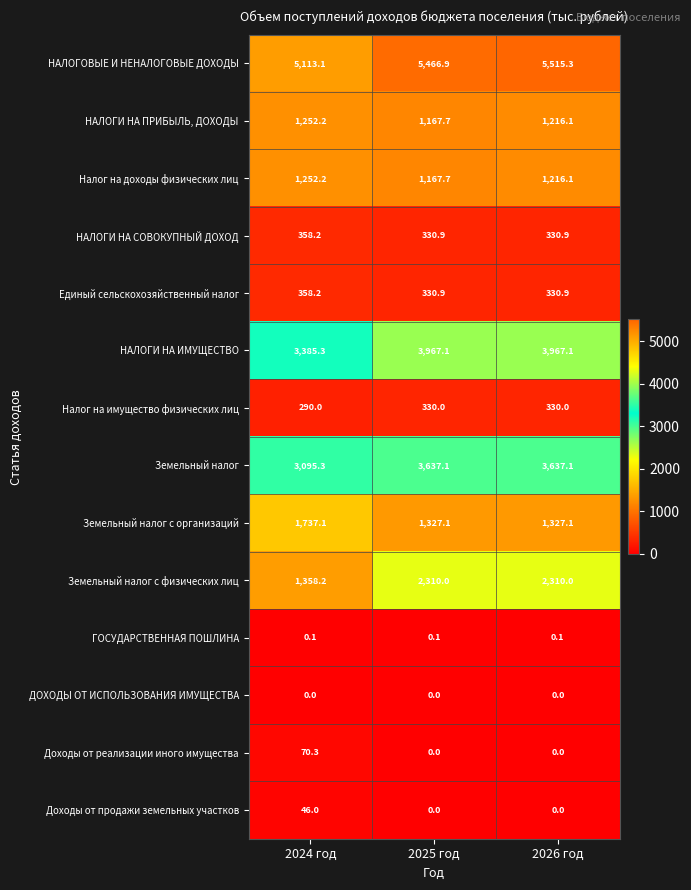

Which series has the widest spread of values?

Земельный налог с физических лиц